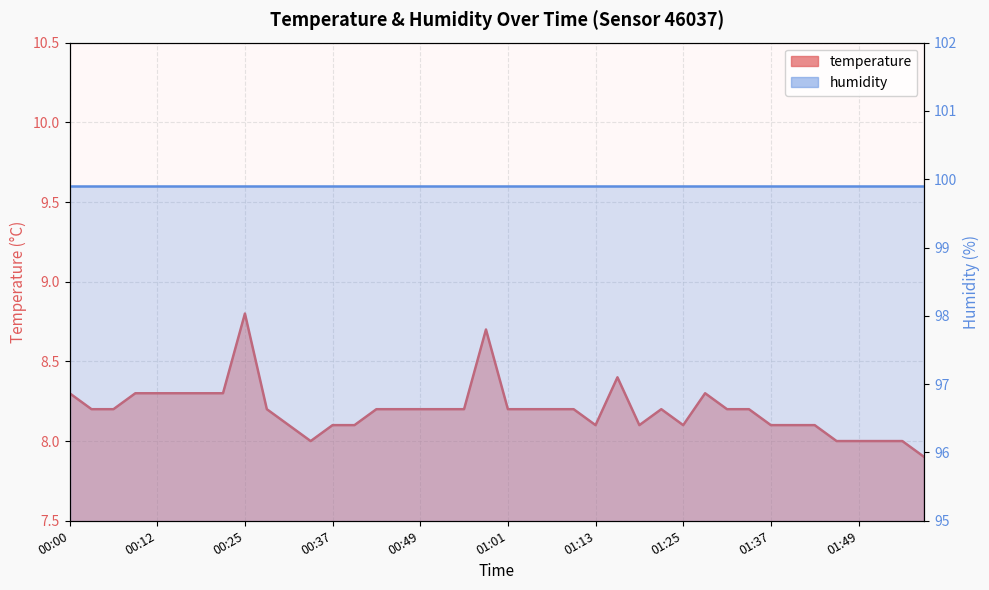

What is the difference between the maximum and second lowest values?

0.8